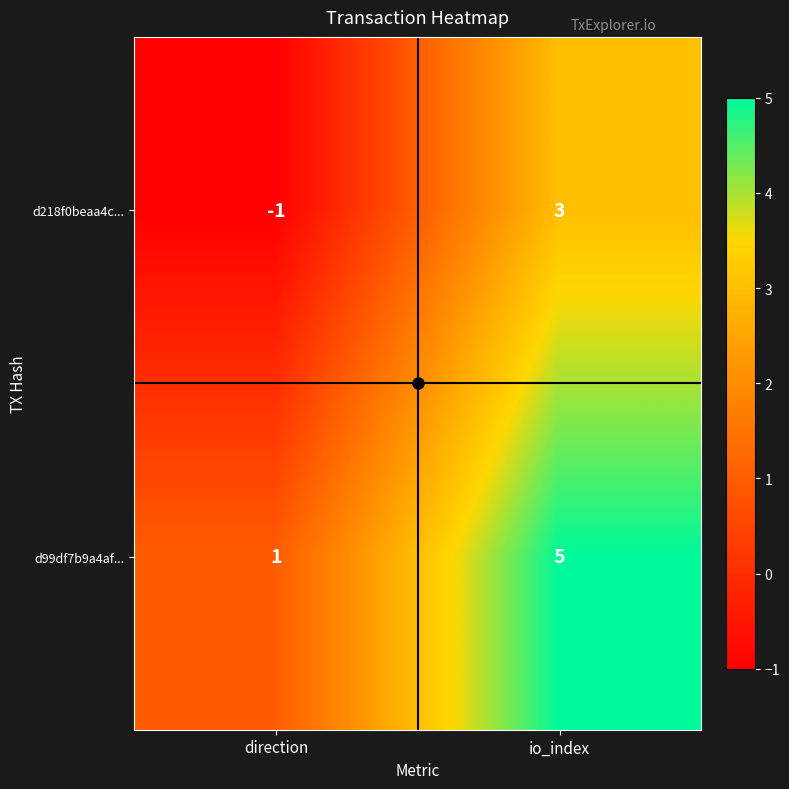

Where is d218f0beaa4c... nearest to the value 1?

direction